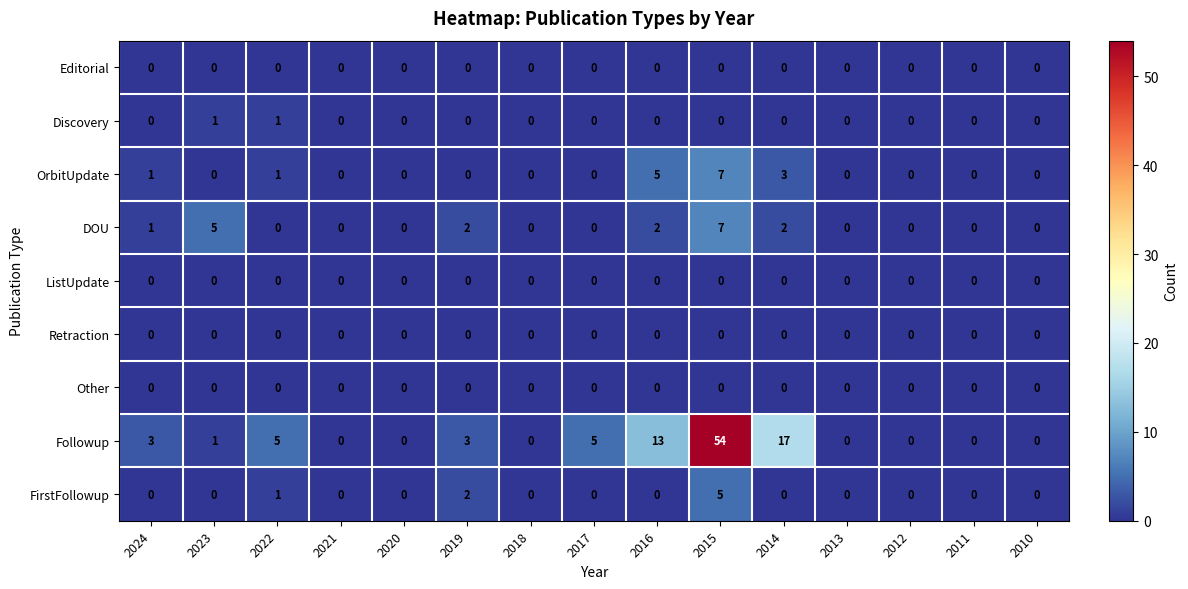

Which series has the largest total across all categories?

Followup